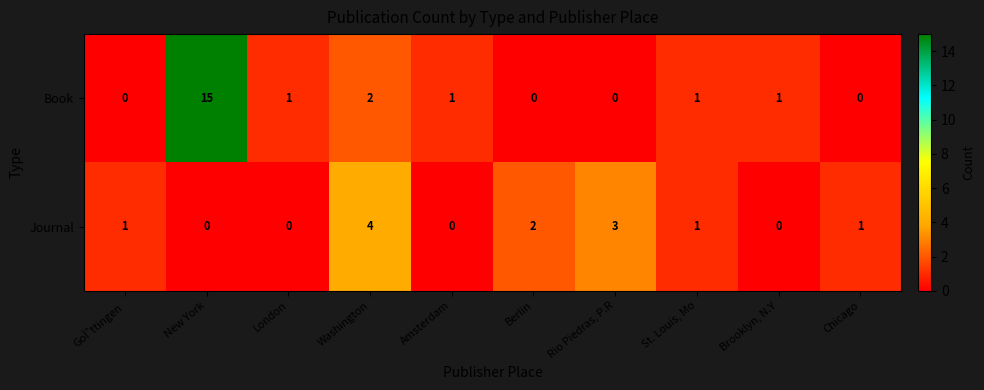

What is the spread (max minus min) of values at Amsterdam?

1